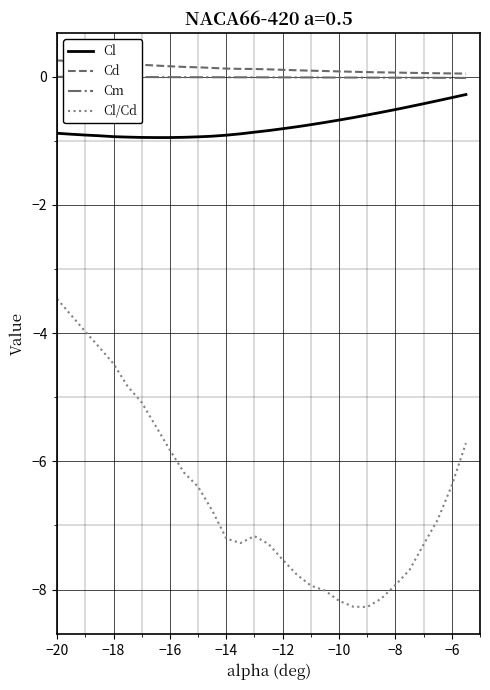

Which series has the largest range (max minus min)?

Cl/Cd